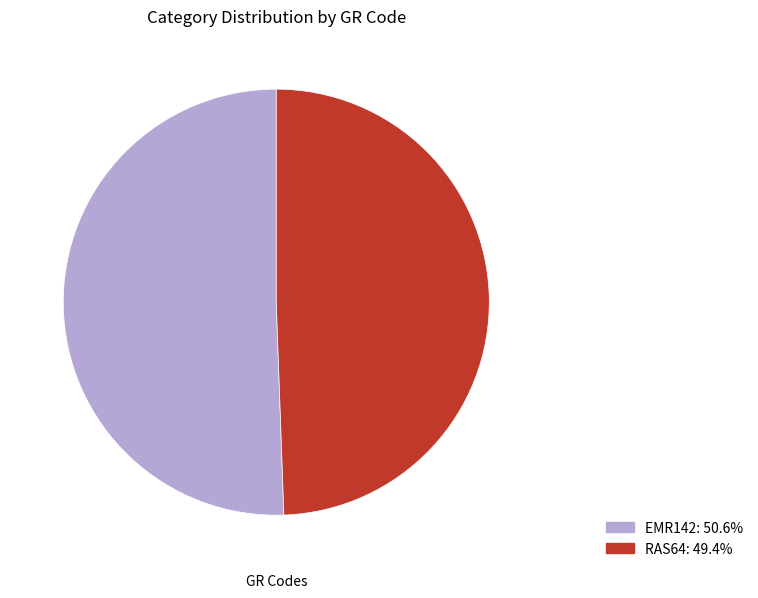

Count the number of slices in the pie.

2